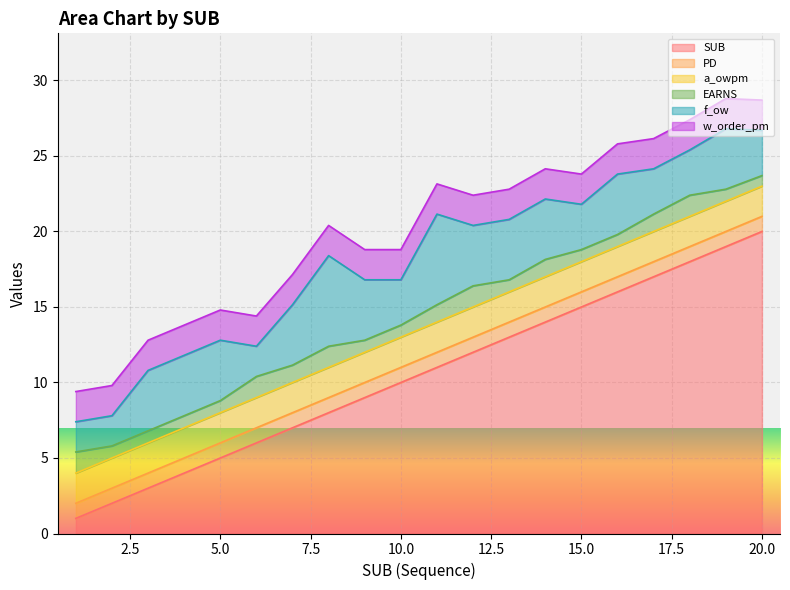

At which category is the sum across all series the highest?

19